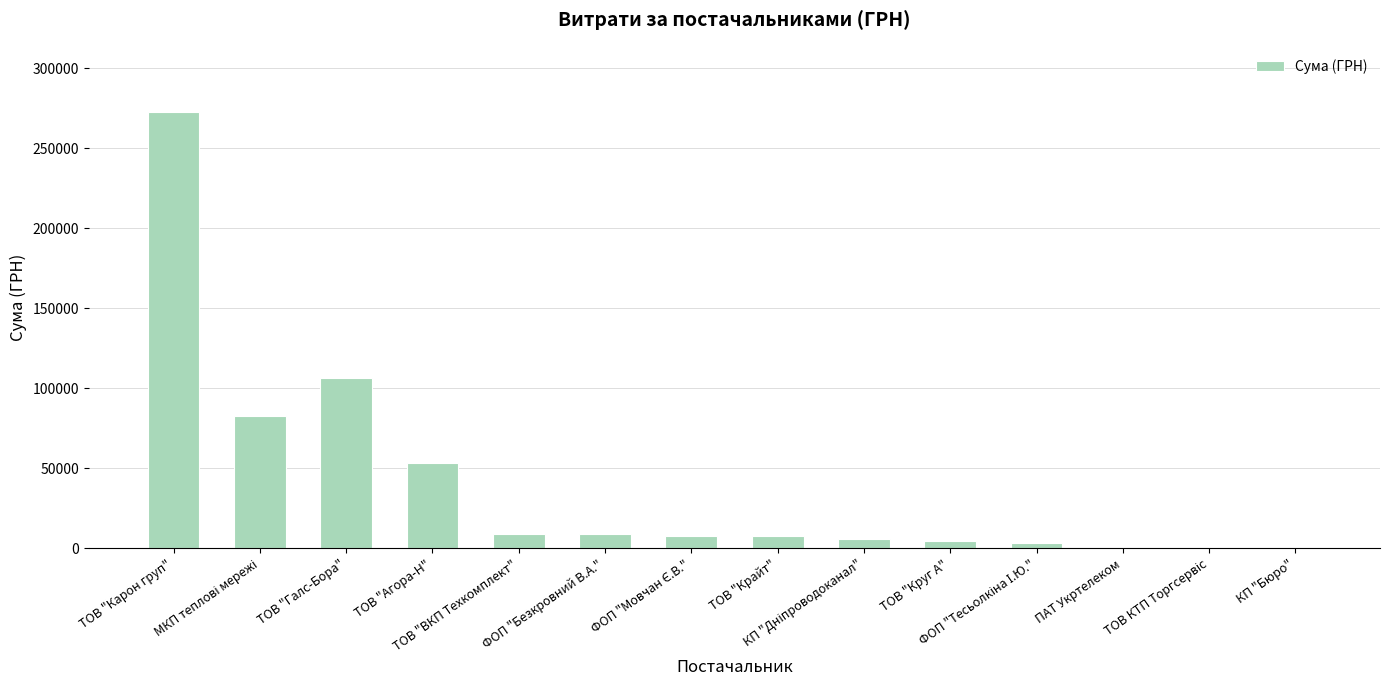

Where is the data nearest to the value 136253?

ТОВ "Галс-Бора"